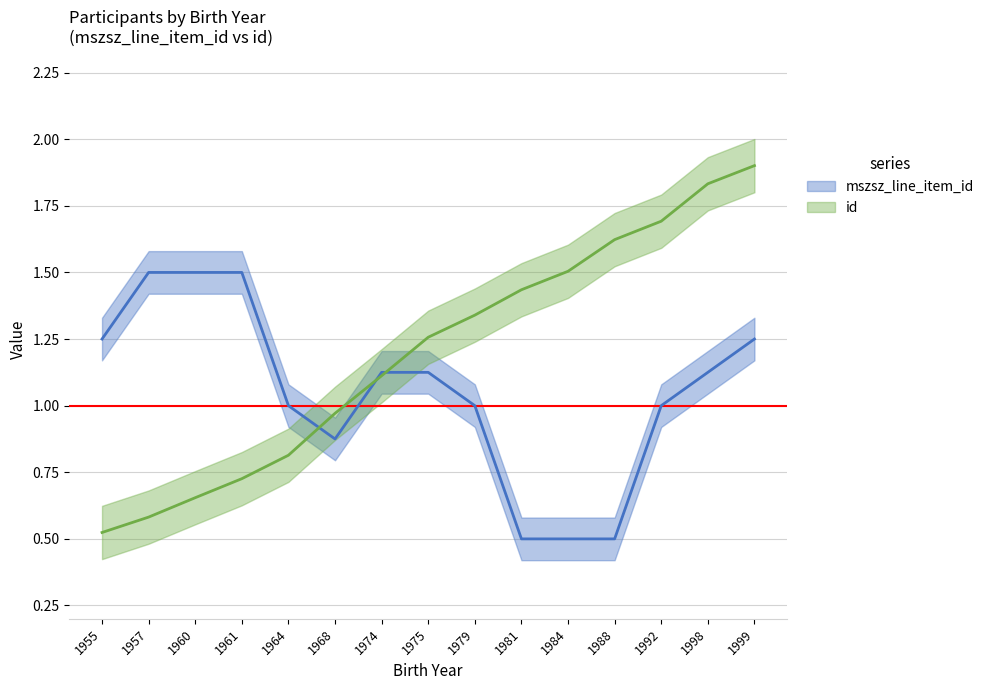

What is the maximum value shown in the chart?

1.9